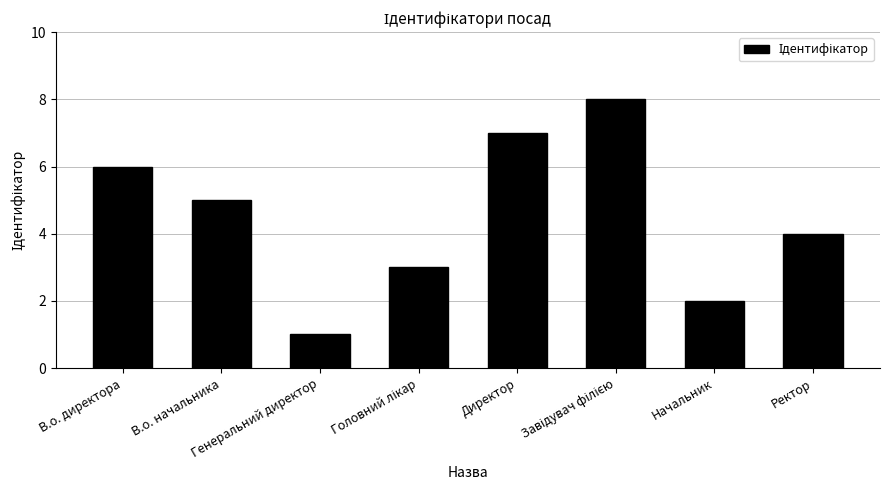

At which label is the value closest to 4?

Ректор